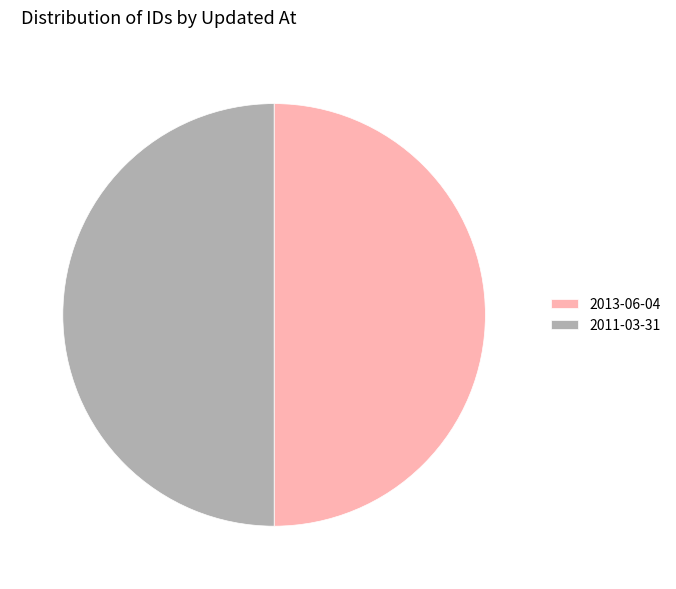

Is it true that 2011-03-31 is 50% of the pie?

True